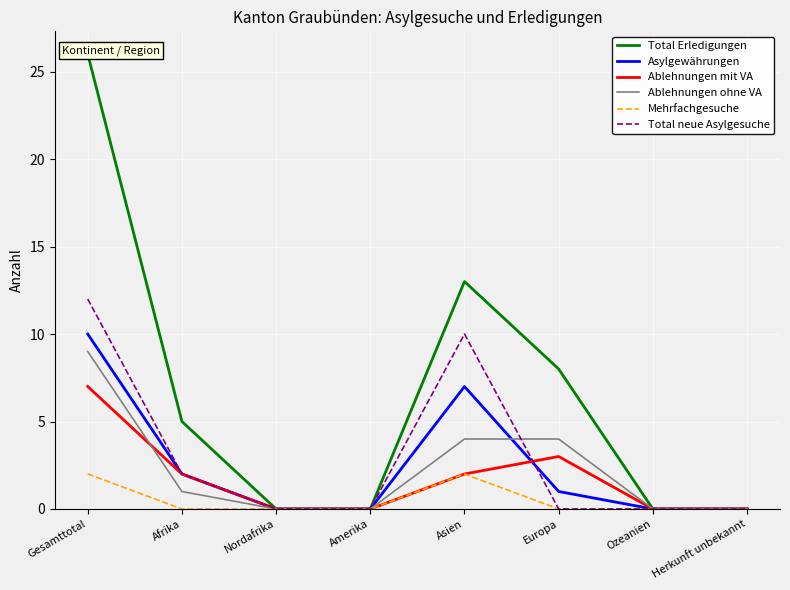

What is the label of the 3rd point from the right?

Europa